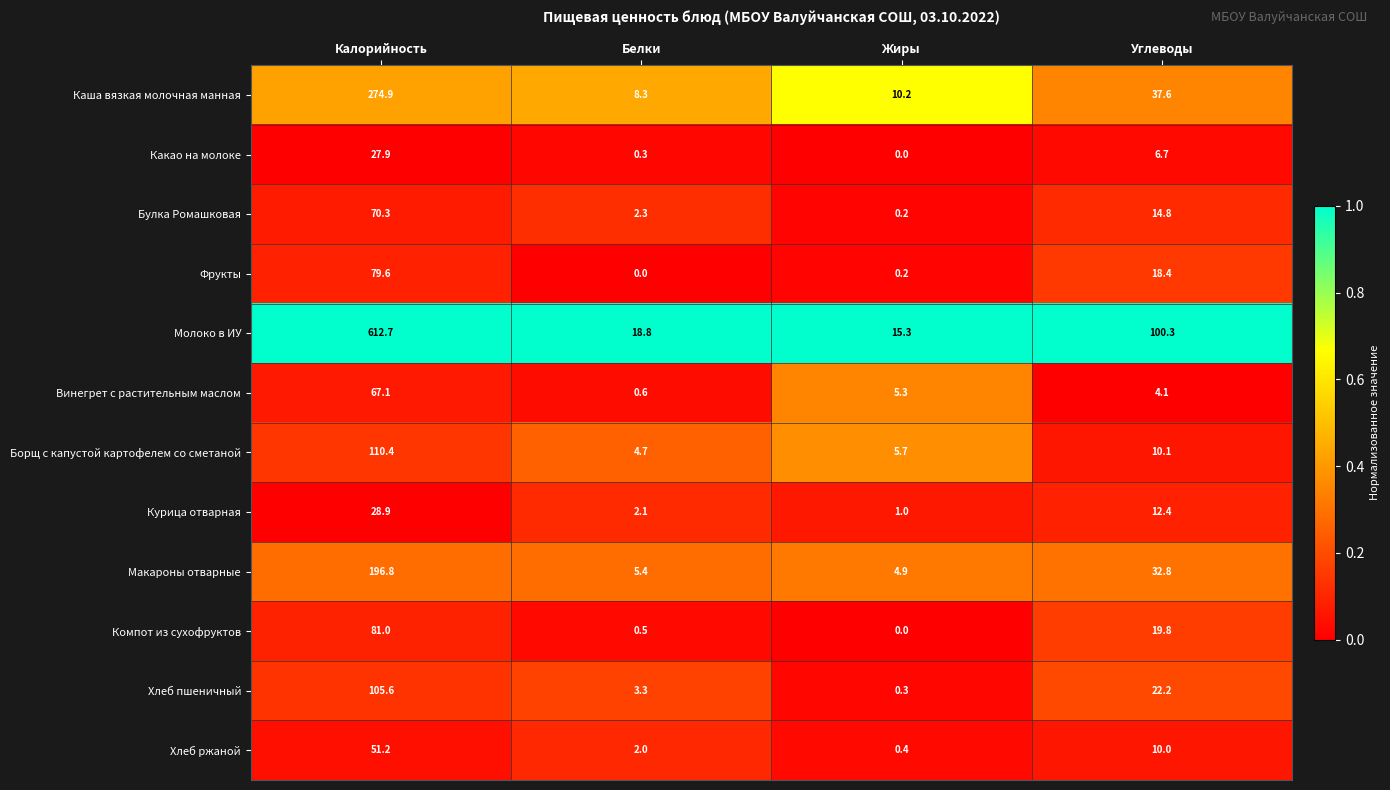

The value of Хлеб пшеничный at Жиры is 0.3. True or false?

True